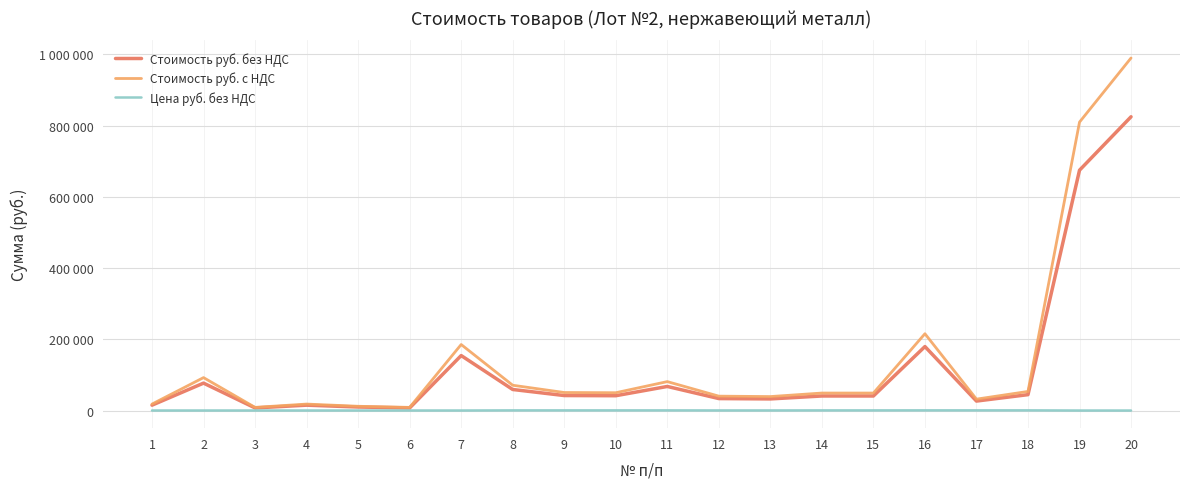

What are all the series names shown in the legend?

Стоимость руб. без НДС, Стоимость руб. с НДС, Цена руб. без НДС